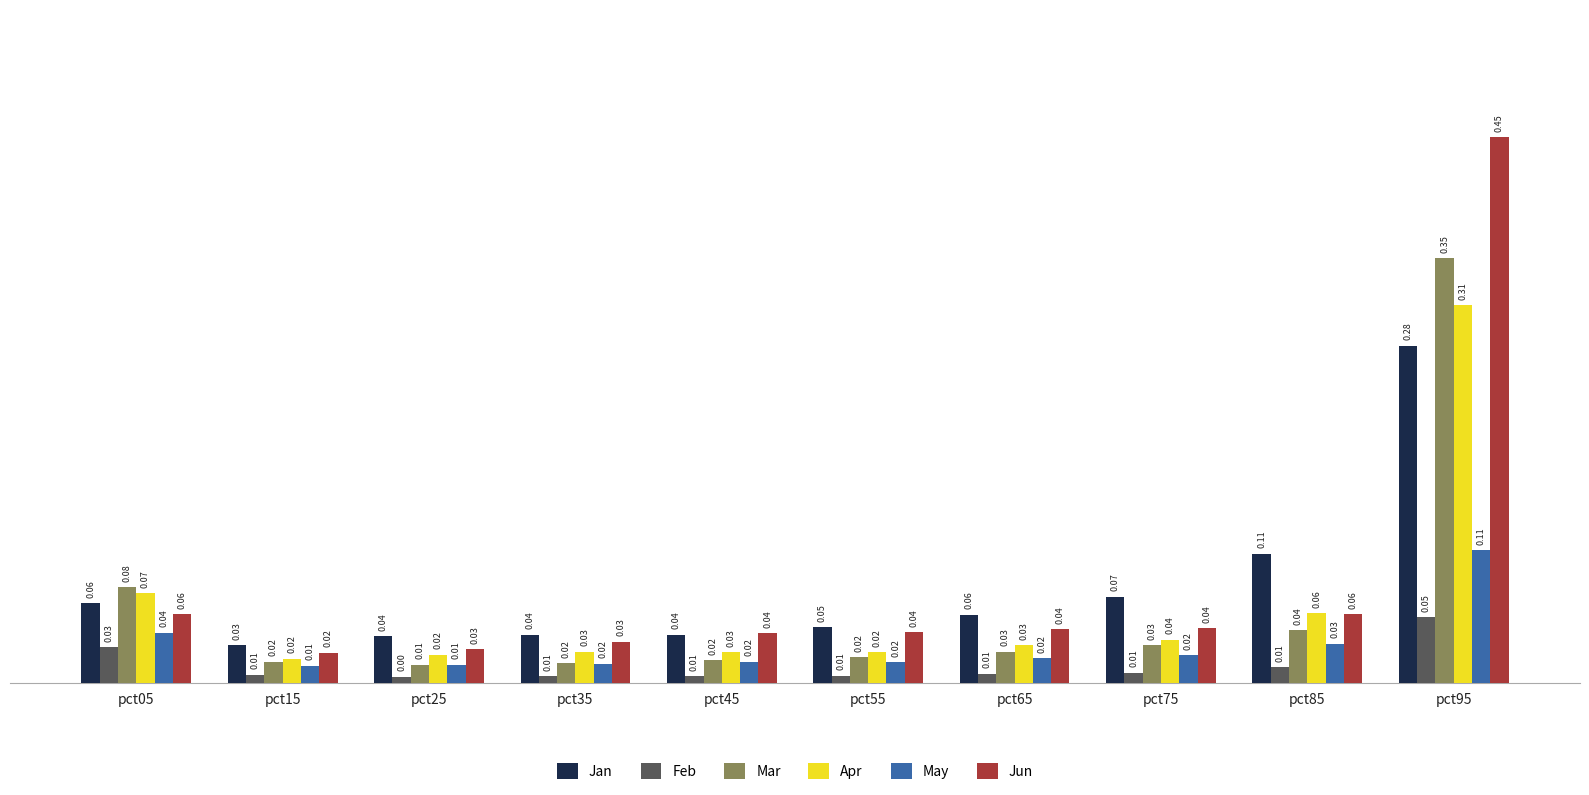

Does the chart contain stacked bars?

No